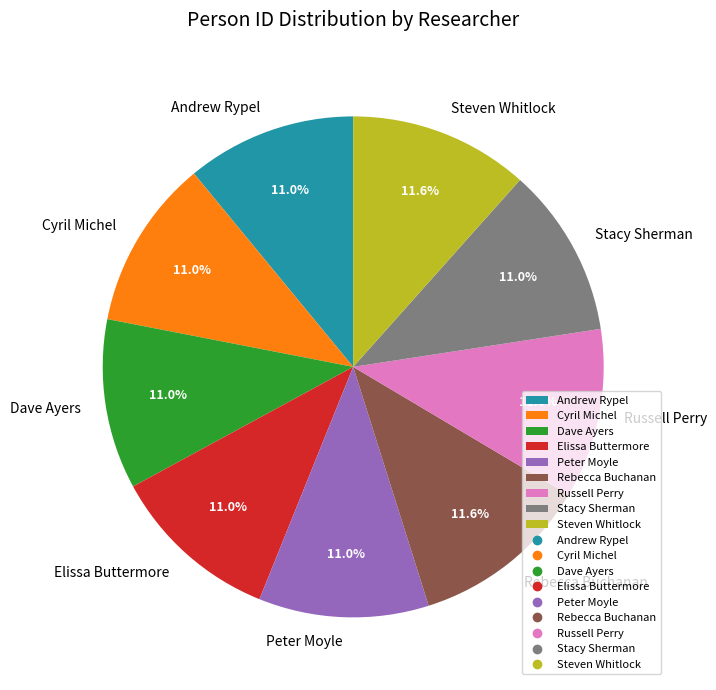

Which has a higher value, Andrew Rypel or Steven Whitlock?

Steven Whitlock